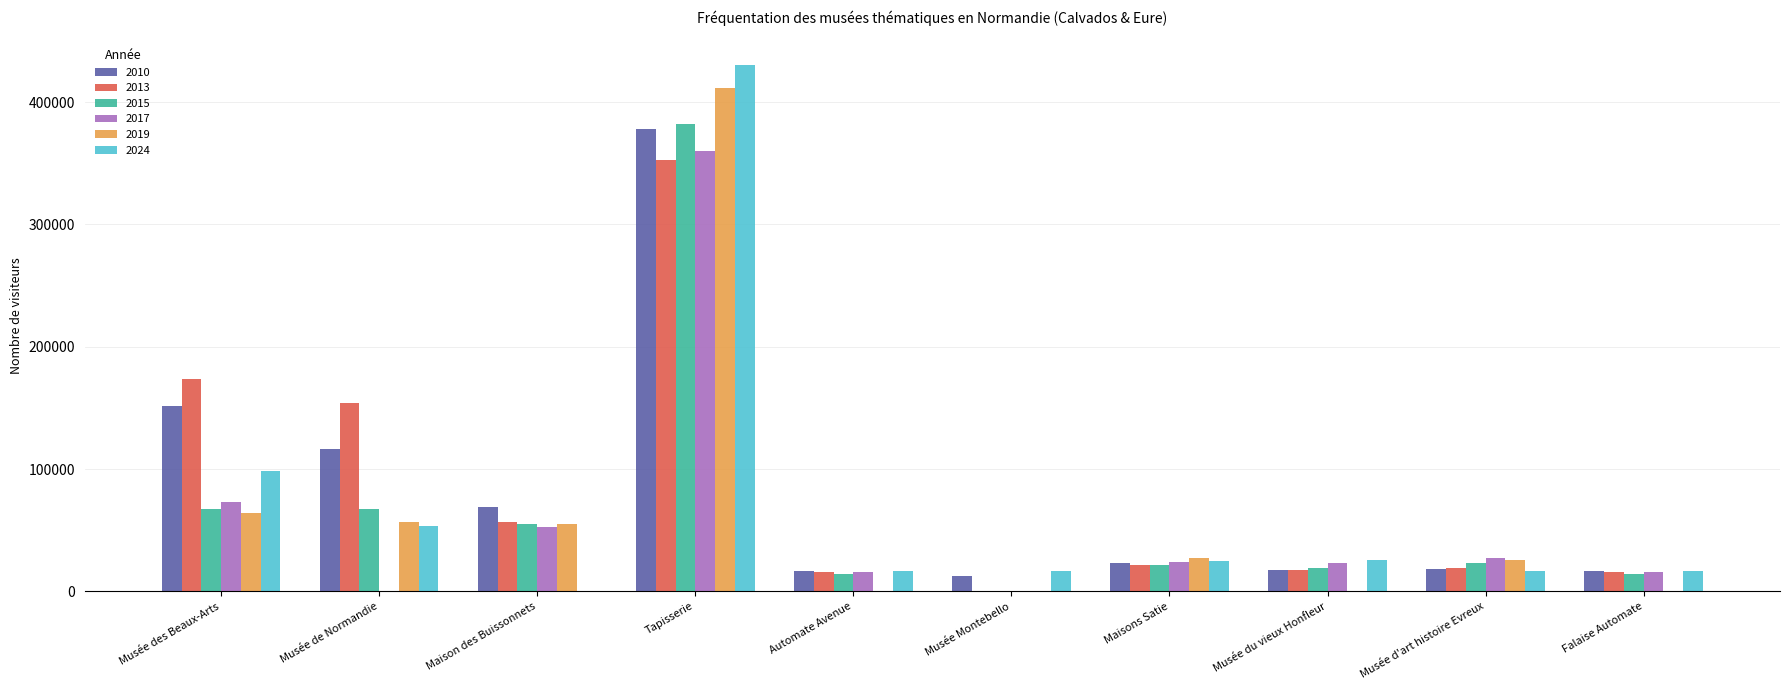

How many data points does each series have?

10